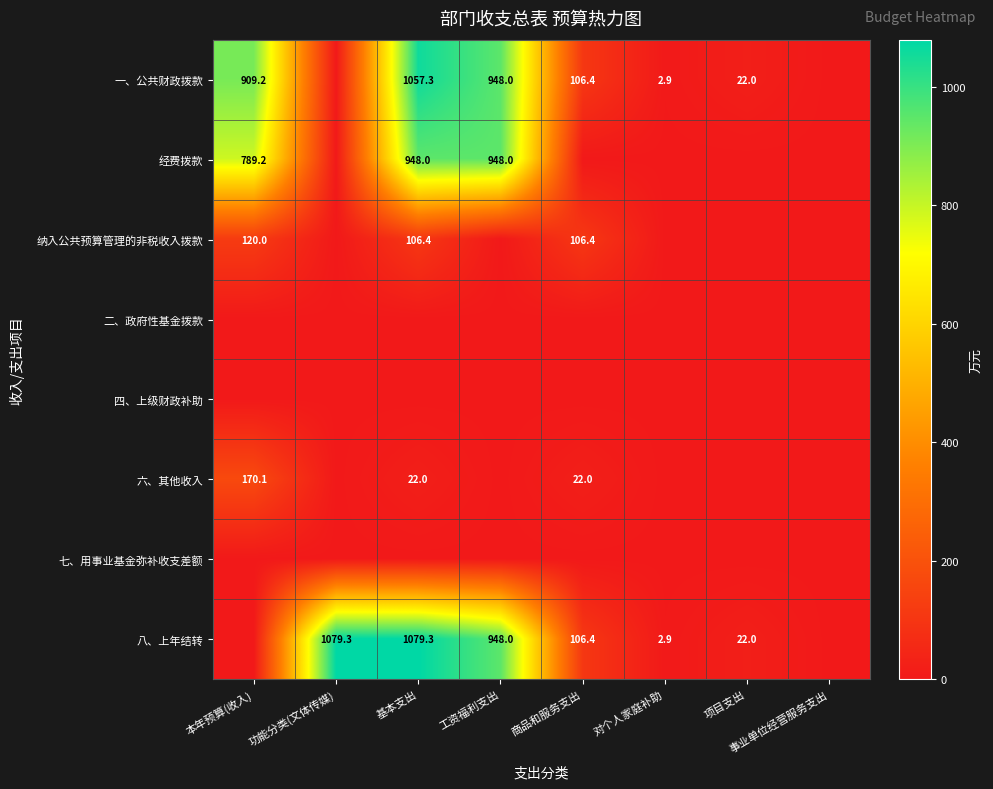

How many series are shown in this chart?

8